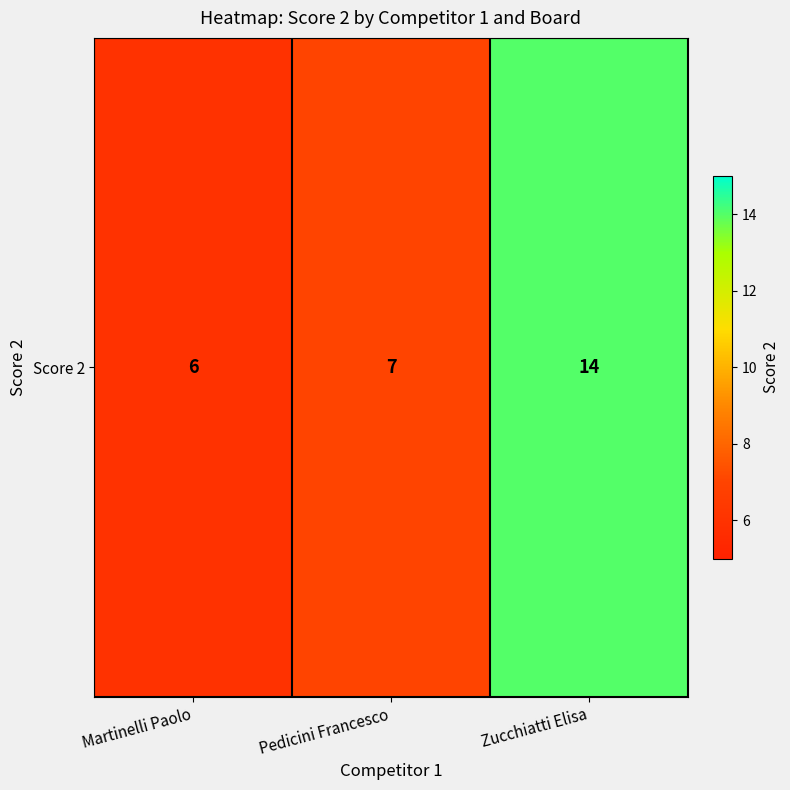

Reading right to left, extract all data points from this chart.

Zucchiatti Elisa=14	Pedicini Francesco=7	Martinelli Paolo=6